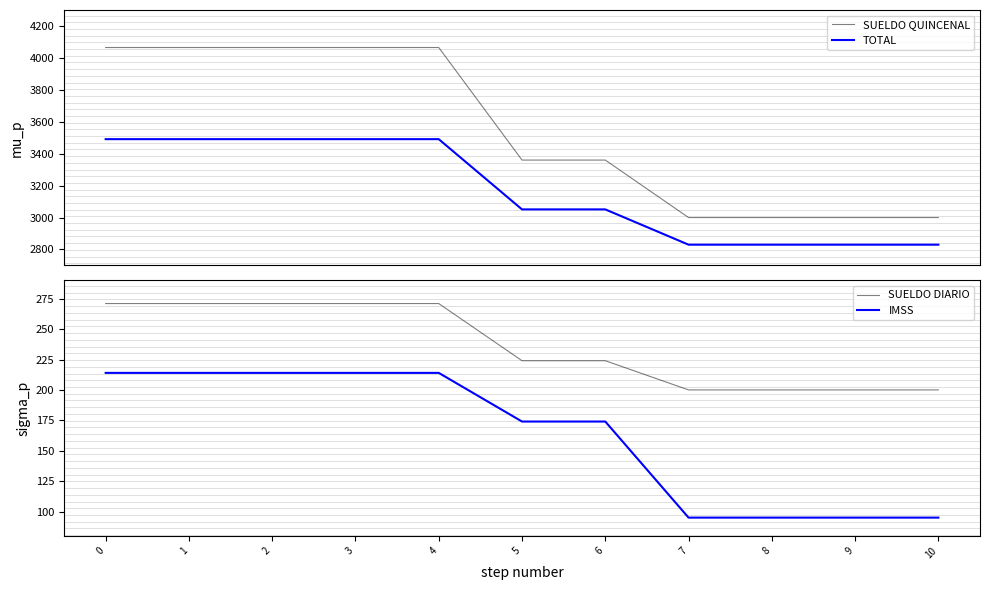

True or false: SUELDO DIARIO has more than 1 interior local peaks.

False